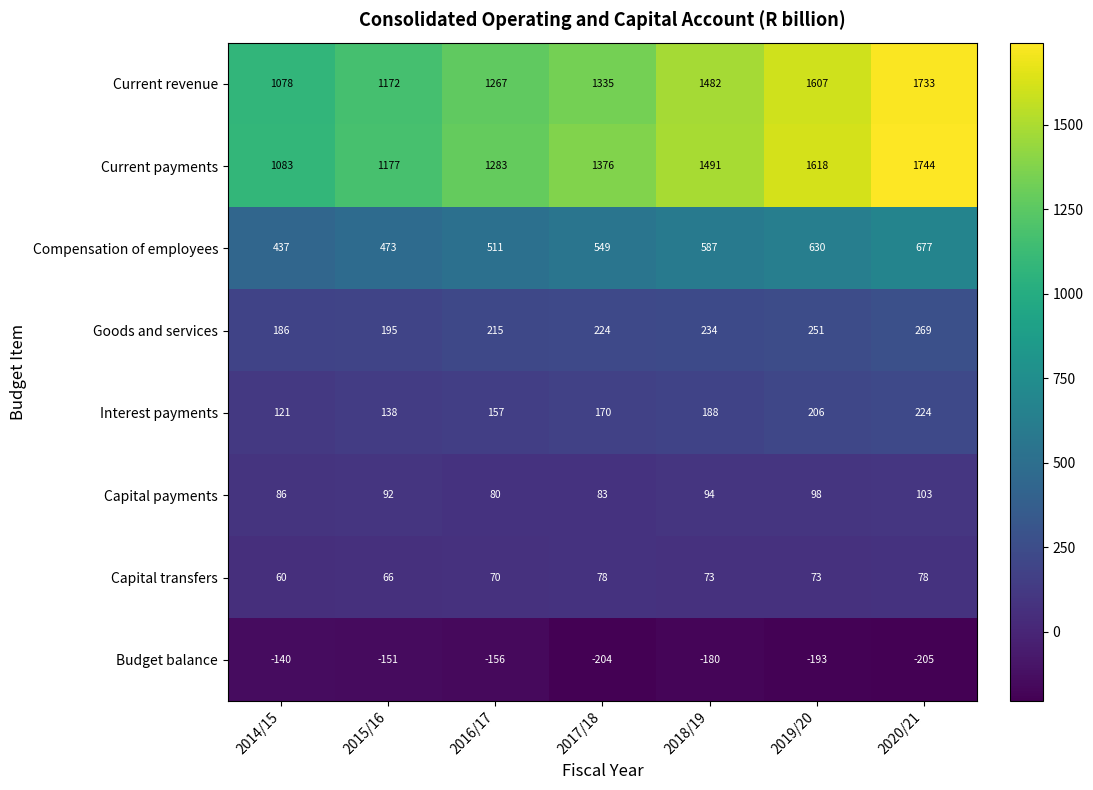

At 2018/19, list the series in order from largest to smallest.

Current payments, Current revenue, Compensation of employees, Goods and services, Interest payments, Capital payments, Capital transfers, Budget balance